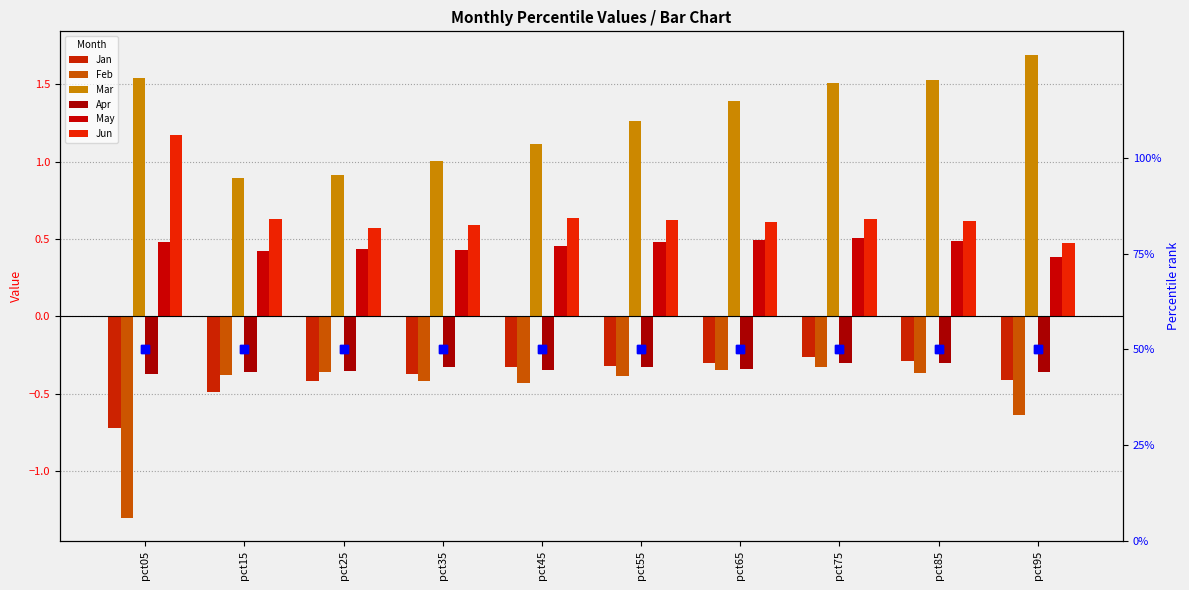

Is the value of Apr at pct05 greater than the value of Mar at pct55?

No